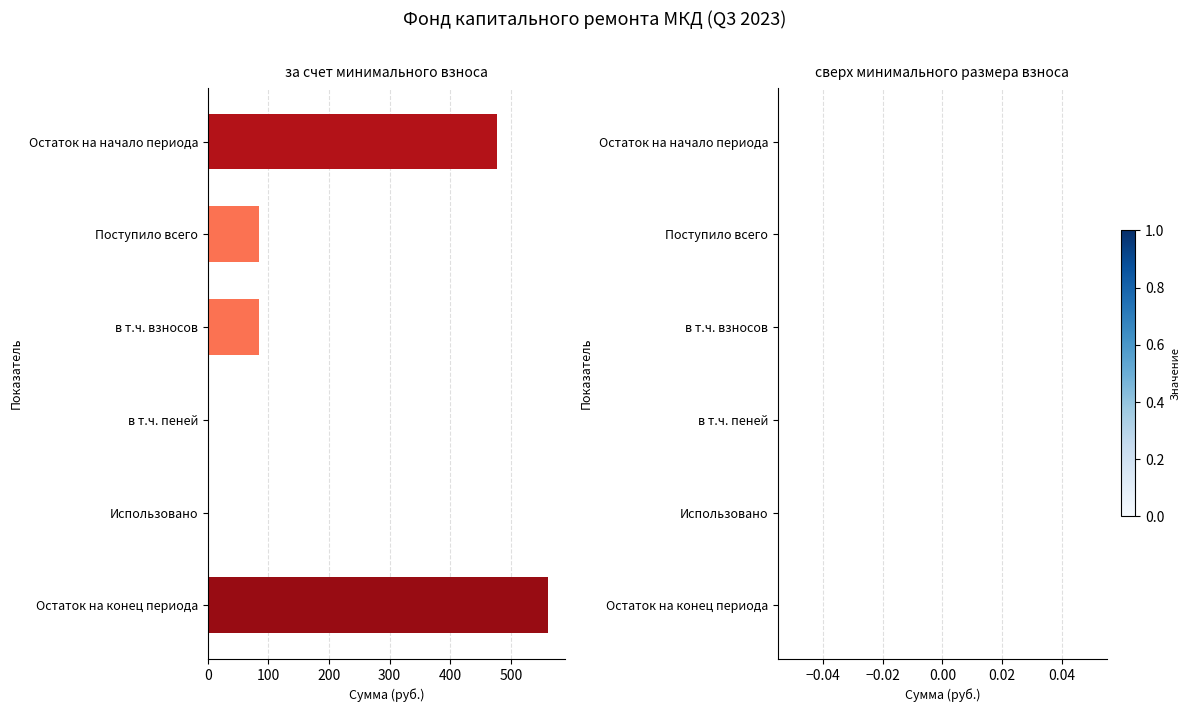

The value at Поступило всего is 46.2. True or false?

False